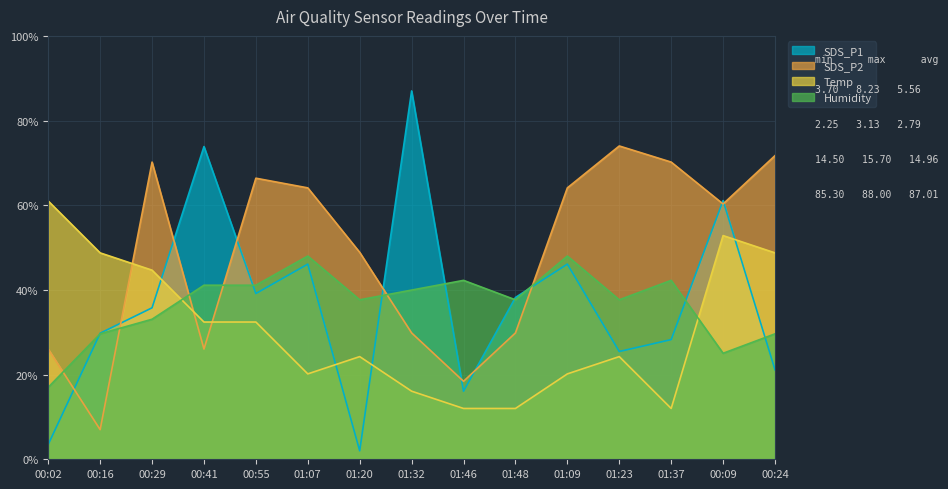

What is the difference between the SDS_P2 values at 00:02 and 01:09?

38.1